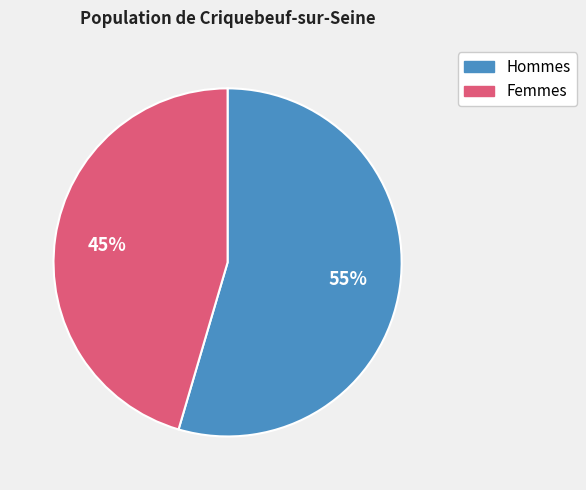

To the nearest percent, what is the average slice percentage?

50%